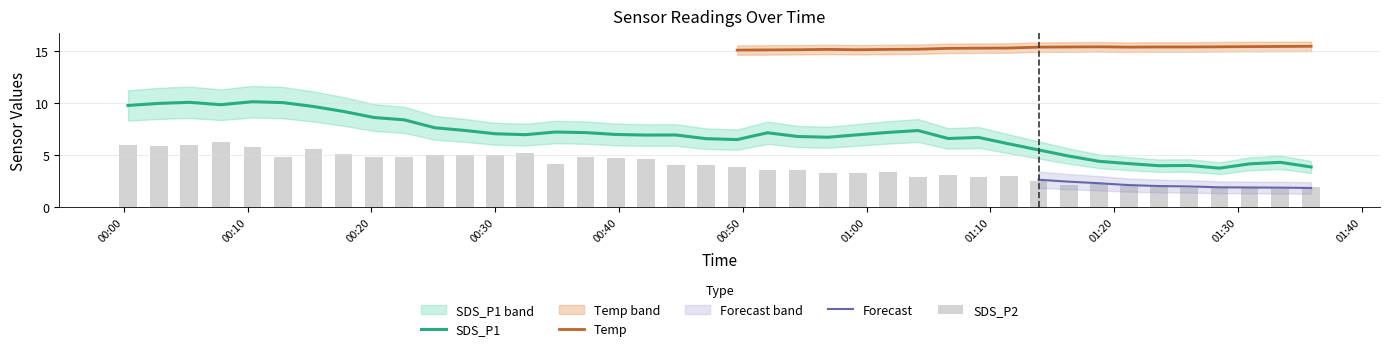

Which category has the highest value across all series?

2021/10/03 01:11:29